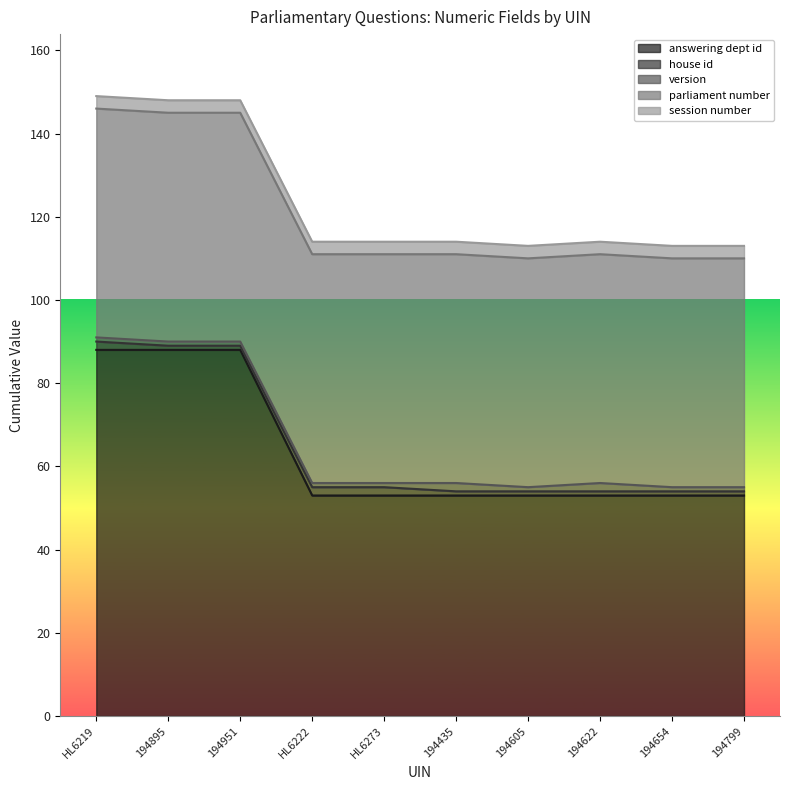

Is the value of session number at 194799 greater than the value of house id at 194799?

Yes